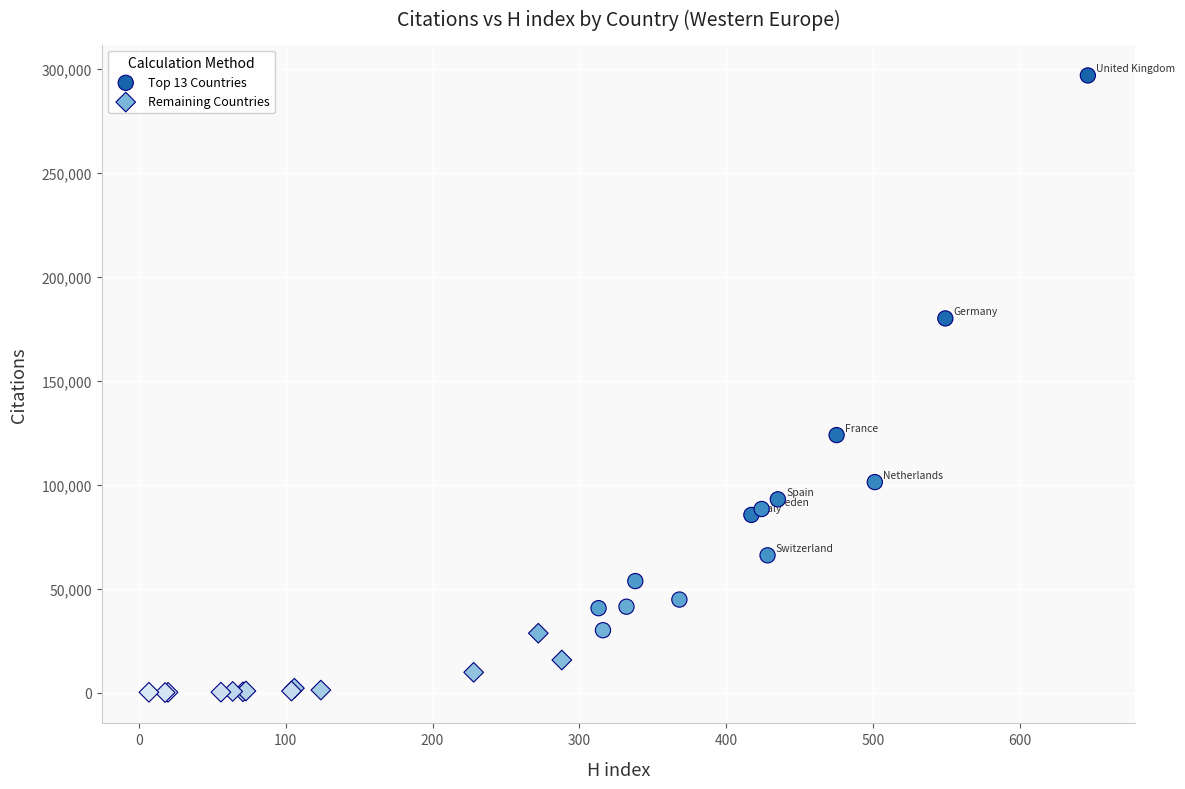

Which series contains the highest Y value?

Top 13 Countries